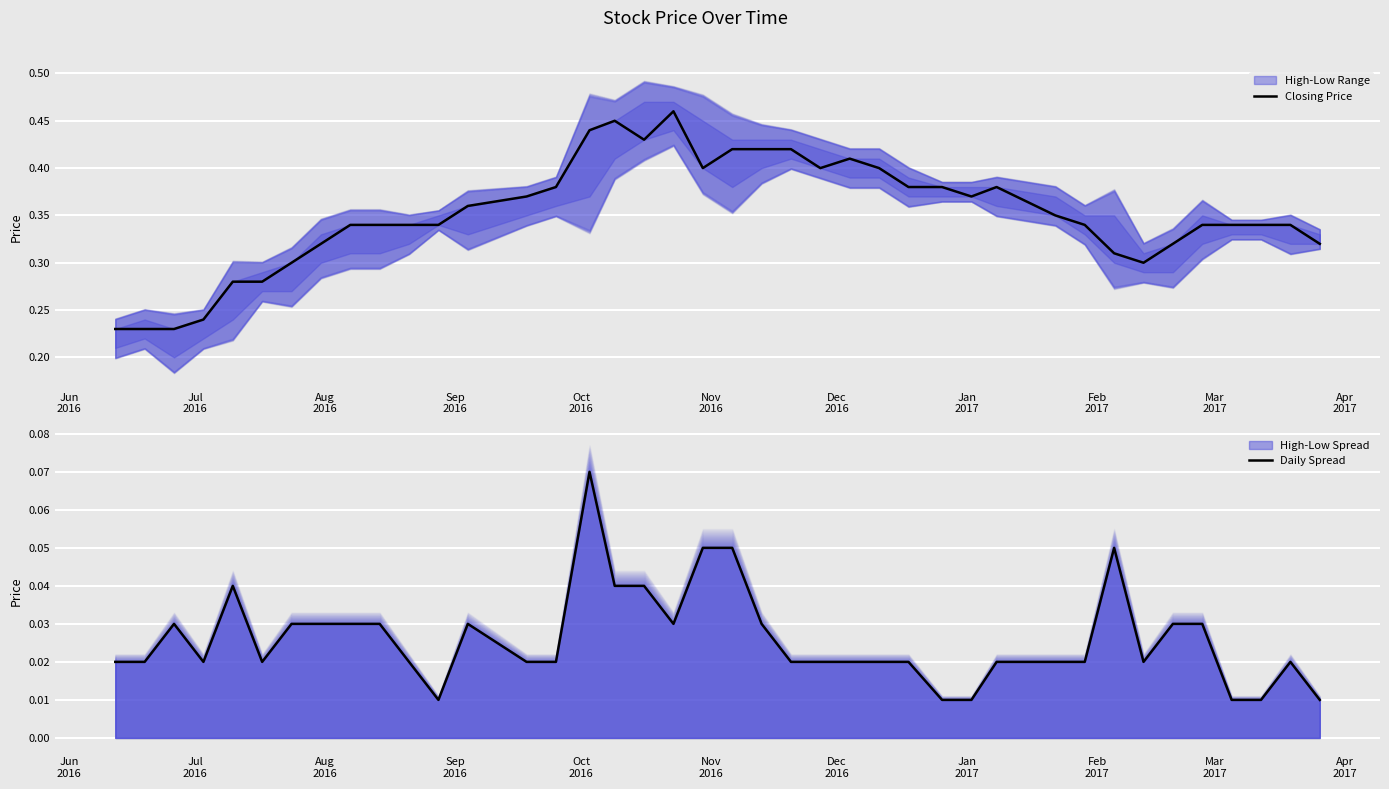

Is it true that Daily Spread equals 0.1 at 19?

False